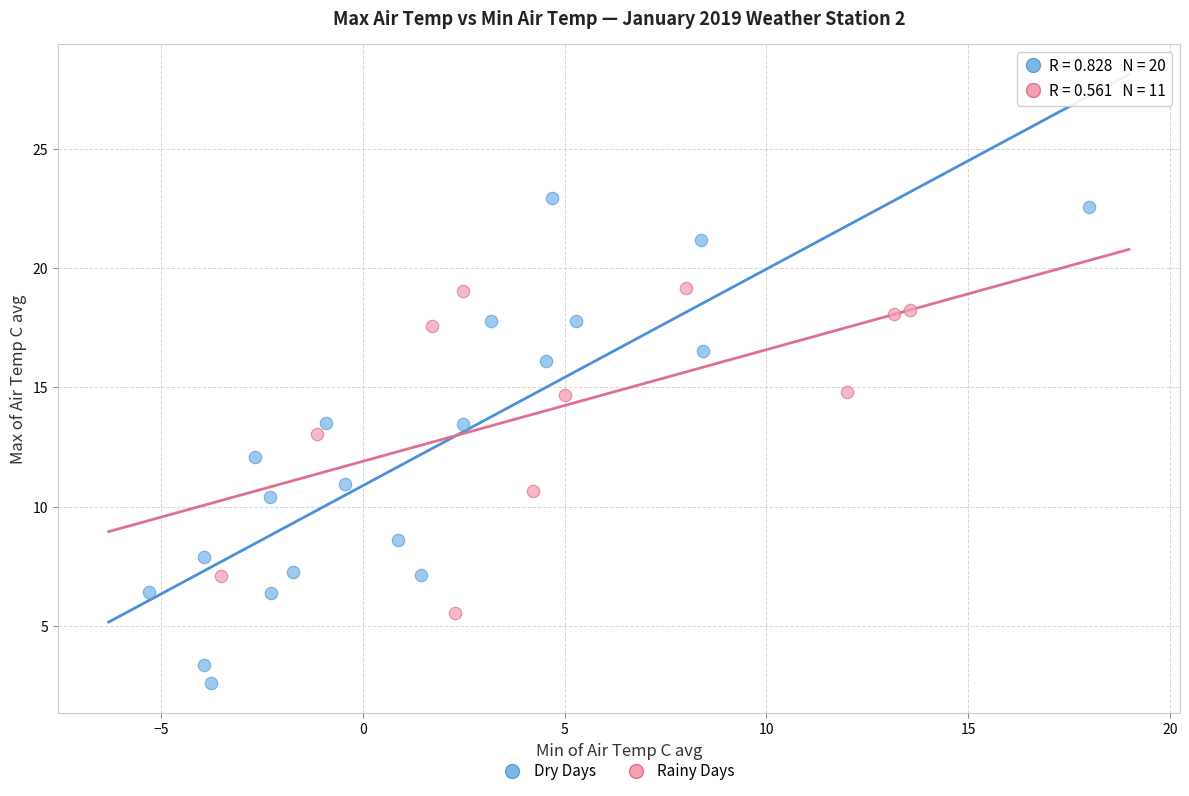

Which series has the largest Y range (max minus min)?

Dry Days